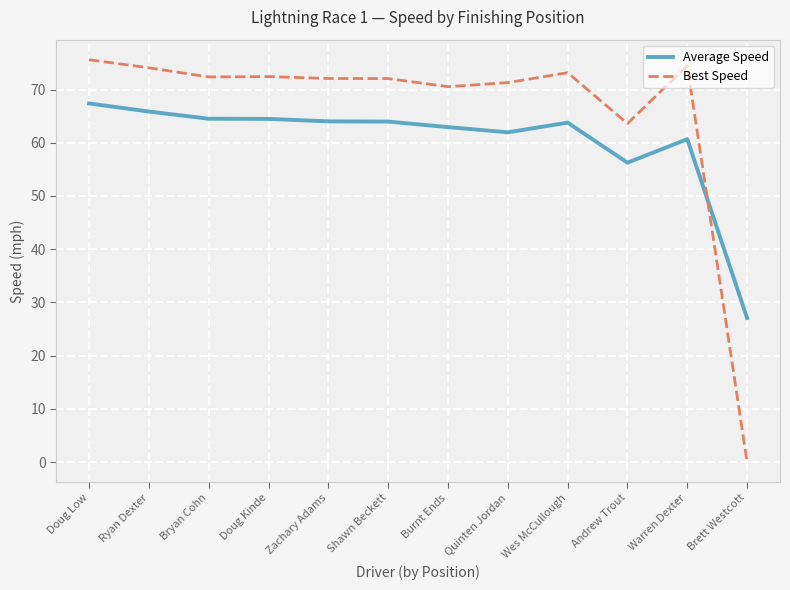

Where do Average Speed and Best Speed first cross each other?

Warren Dexter and Brett Westcott